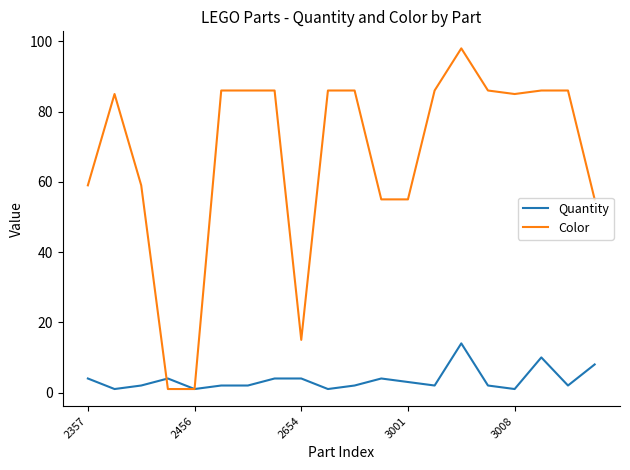

List the series in order of their peak value, highest first.

Color, Quantity